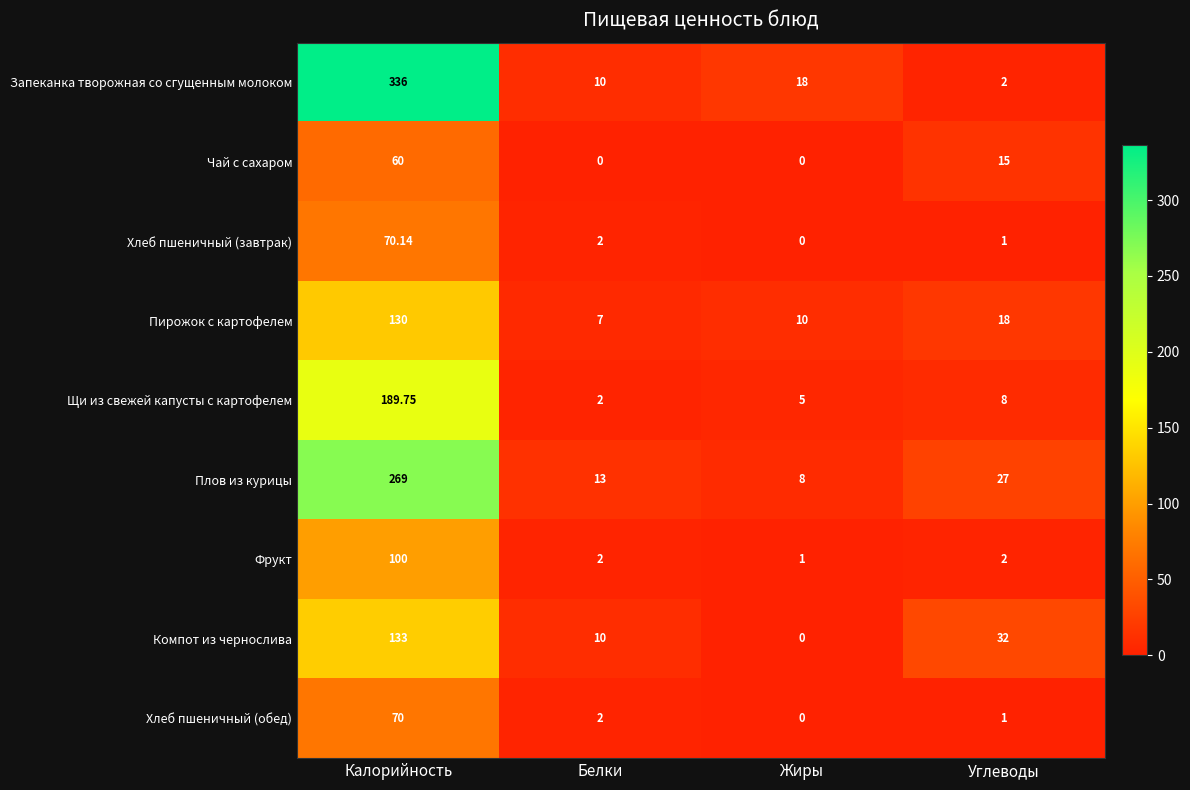

How many series are shown in this chart?

9